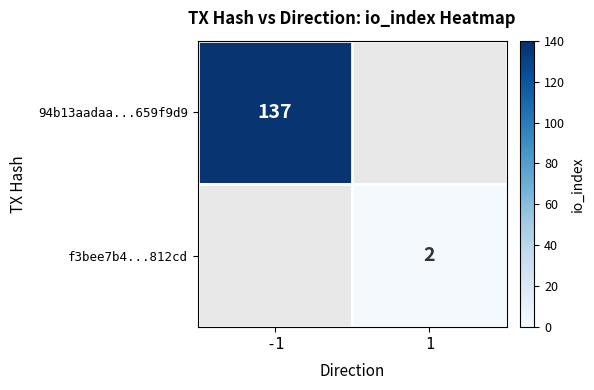

Which label corresponds to the smallest value in the chart?

1